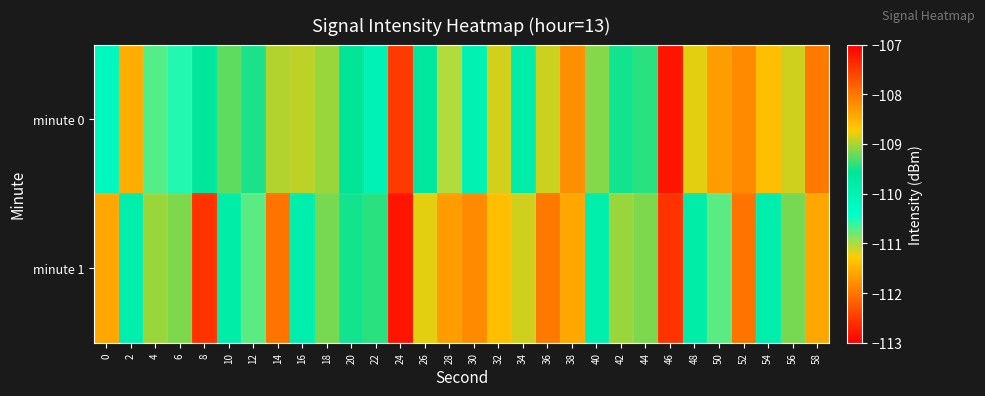

Which series has the largest range (max minus min)?

minute 0